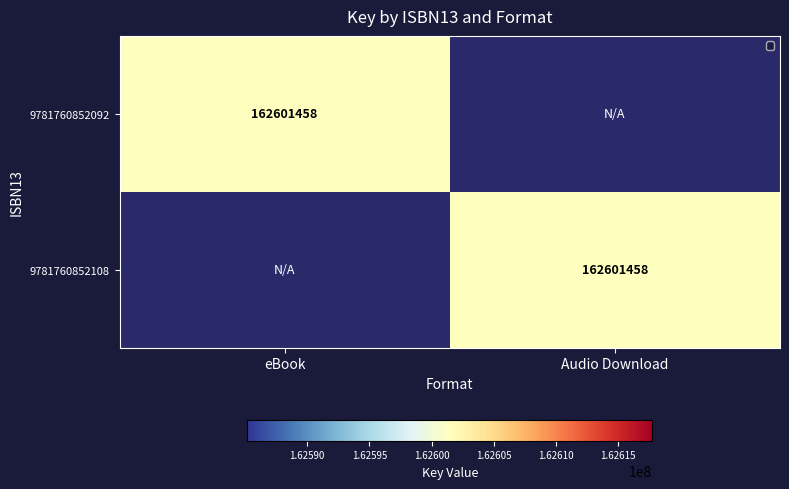

Is it true that 9781760852108 equals 291204356 at Audio Download?

False